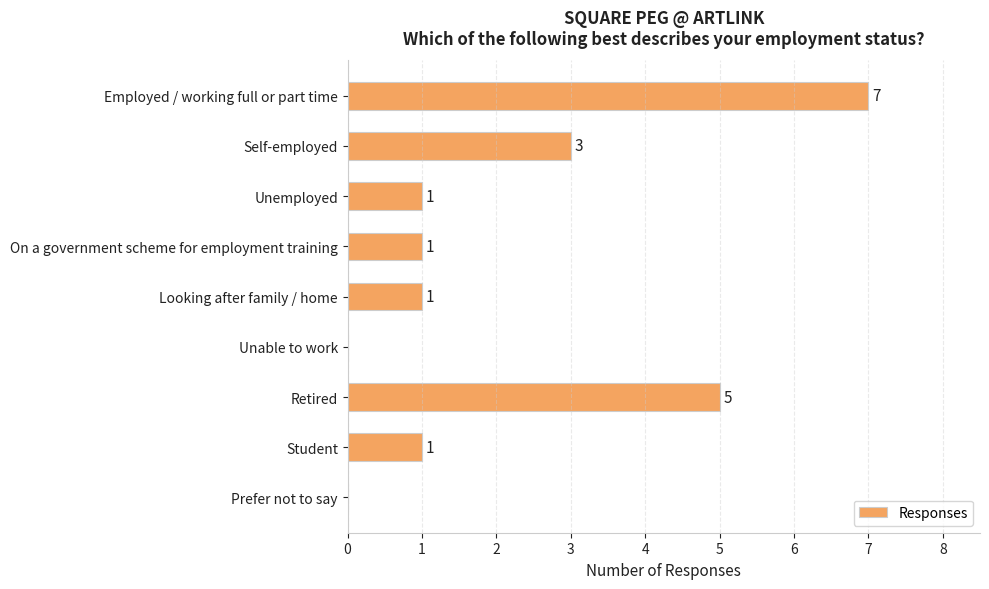

At which category does the chart reach its peak across all series?

Employed / working full or part time